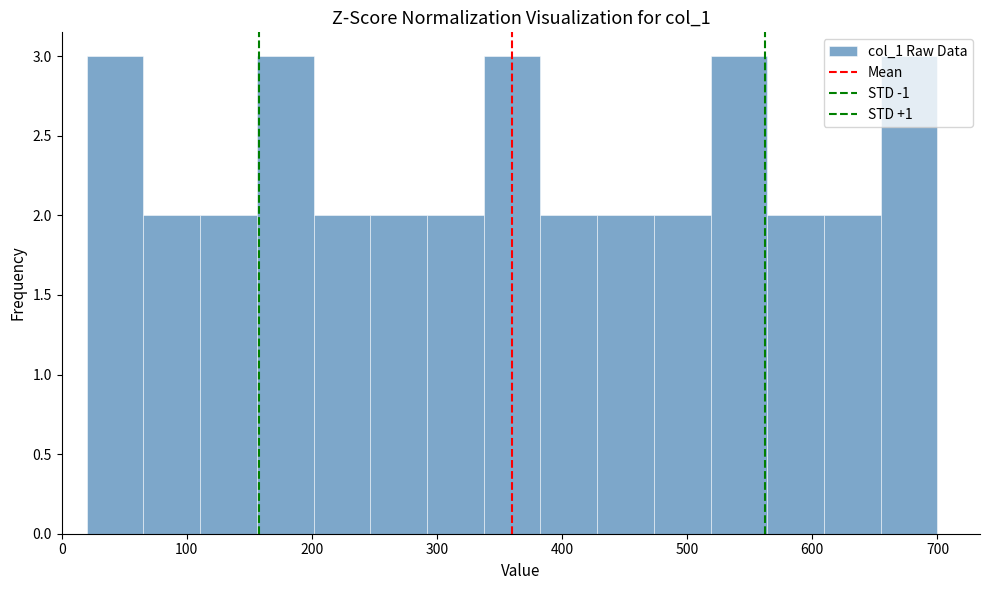

Reading left to right, transcribe this chart: for each bar, give the range it covers on the x-axis and its height. Neither the bar edges nor the heights are printed on the chart, so give them approximately, as read against the axes.

20 to 70: 3
70 to 110: 2
110 to 160: 2
160 to 200: 3
200 to 250: 2
250 to 290: 2
290 to 340: 2
340 to 380: 3
380 to 430: 2
430 to 470: 2
470 to 520: 2
520 to 560: 3
560 to 610: 2
610 to 650: 2
650 to 700: 3